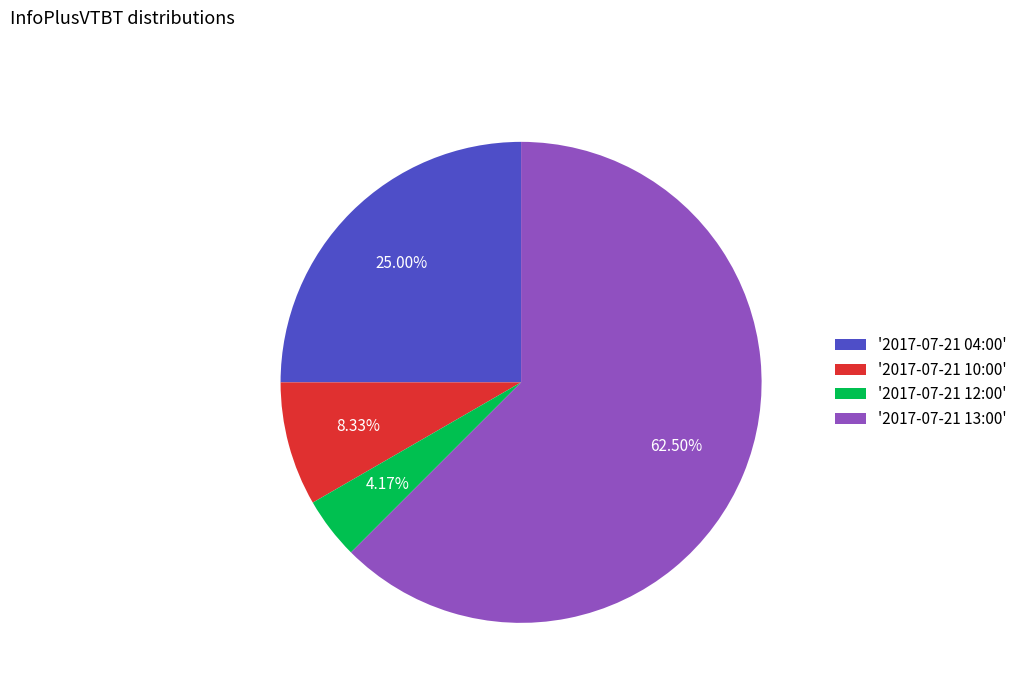

How many segments does this pie chart have?

4